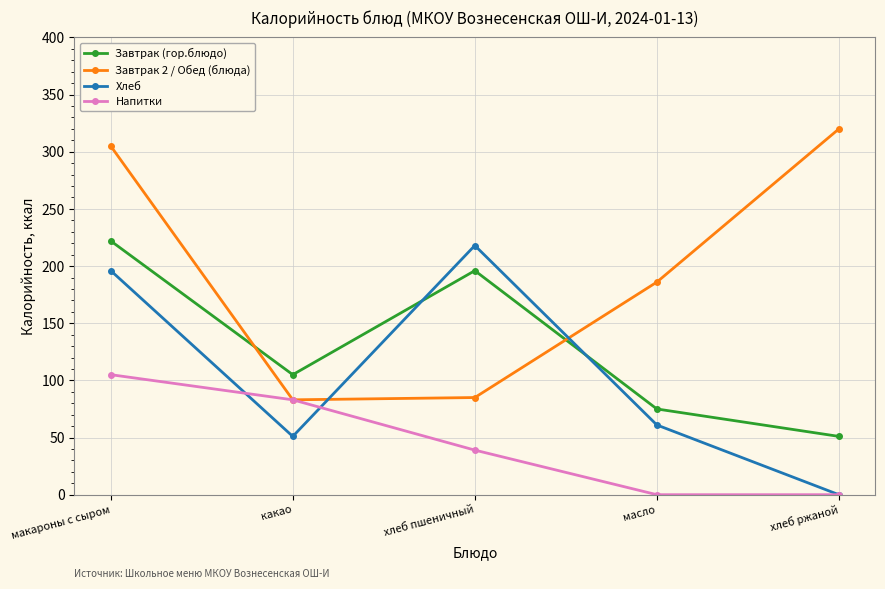

The value of Завтрак (гор.блюдо) at хлеб ржаной is 25. True or false?

False